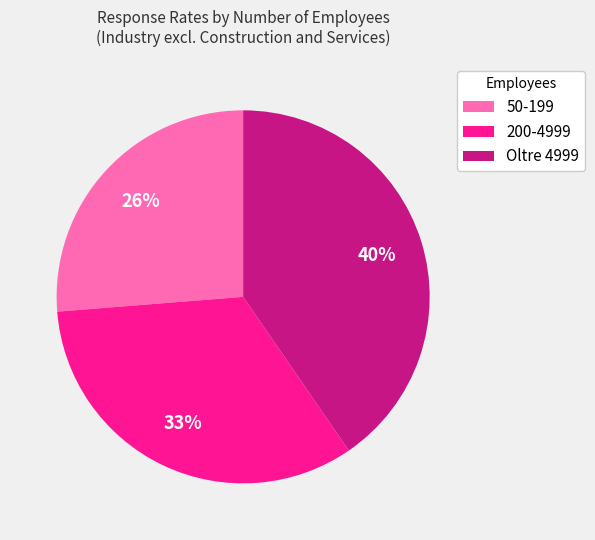

What is the smallest slice in the pie chart?

50-199